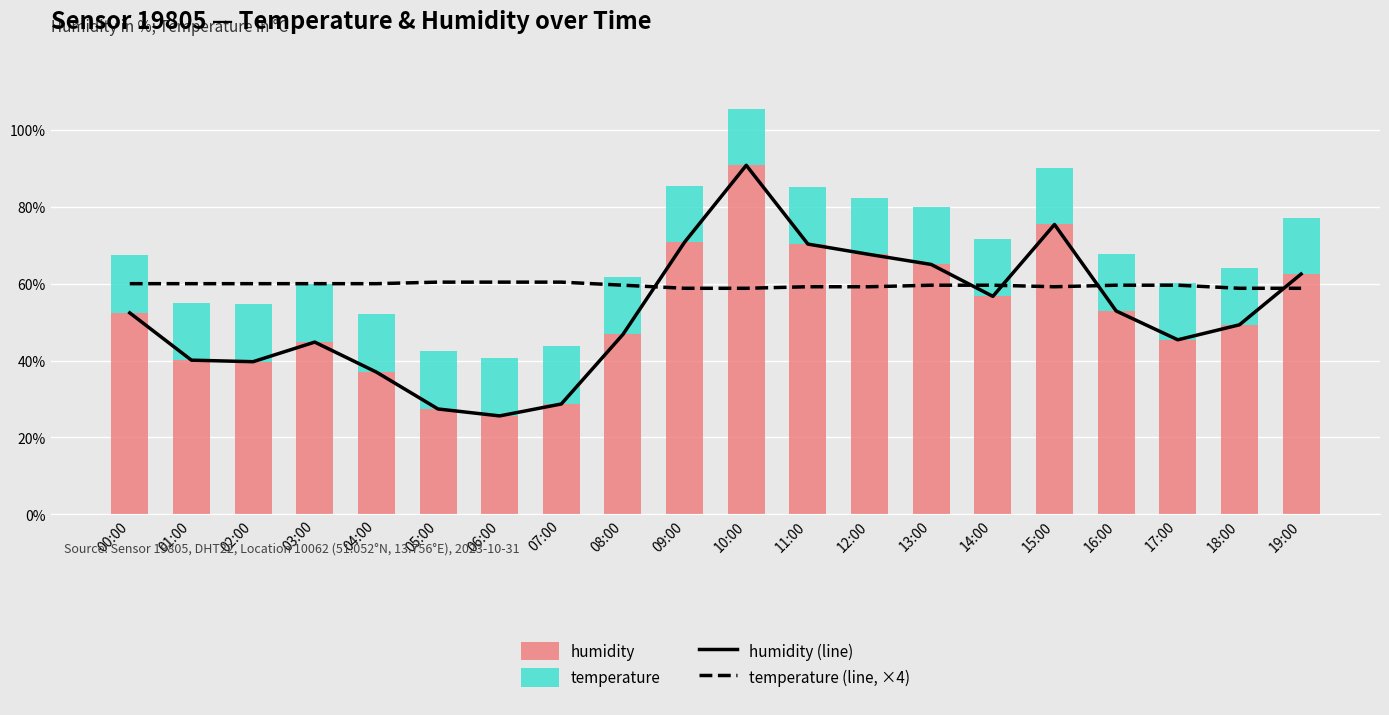

What is the sum of the humidity (line) values at 14:00 and 06:00?

82.3